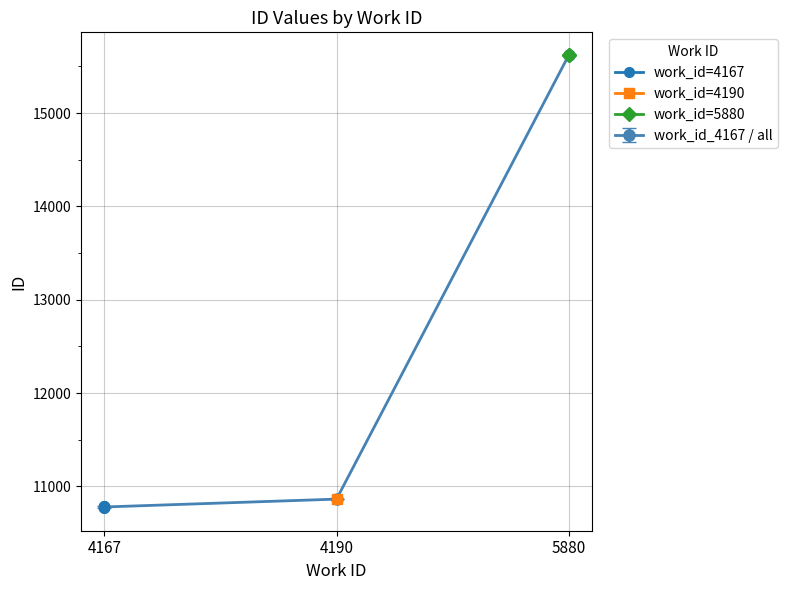

Which category has the highest value in the work_id_4167 / all series?

5880